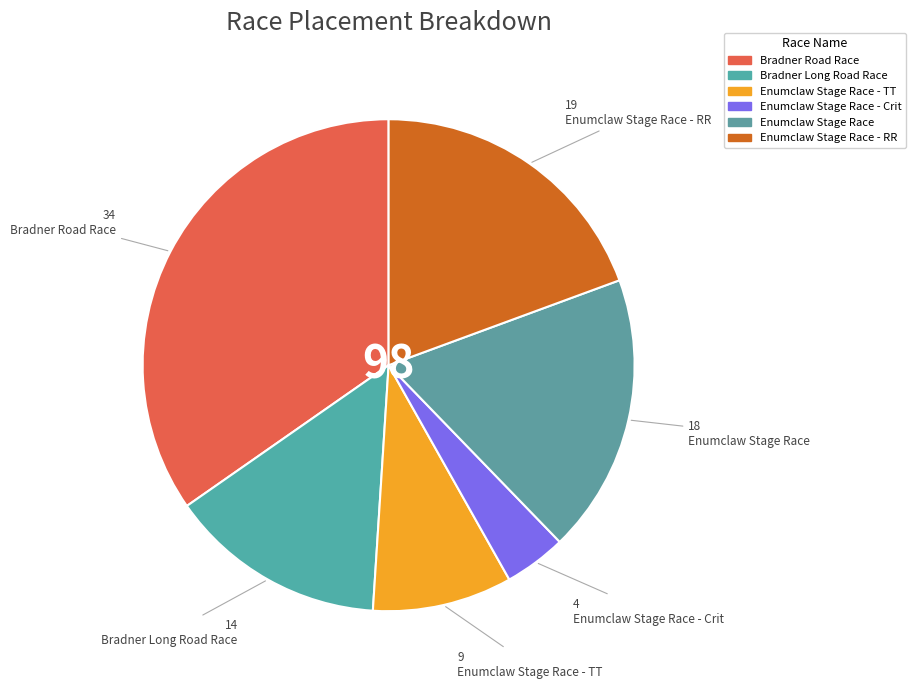

Count the number of slices in the pie.

6